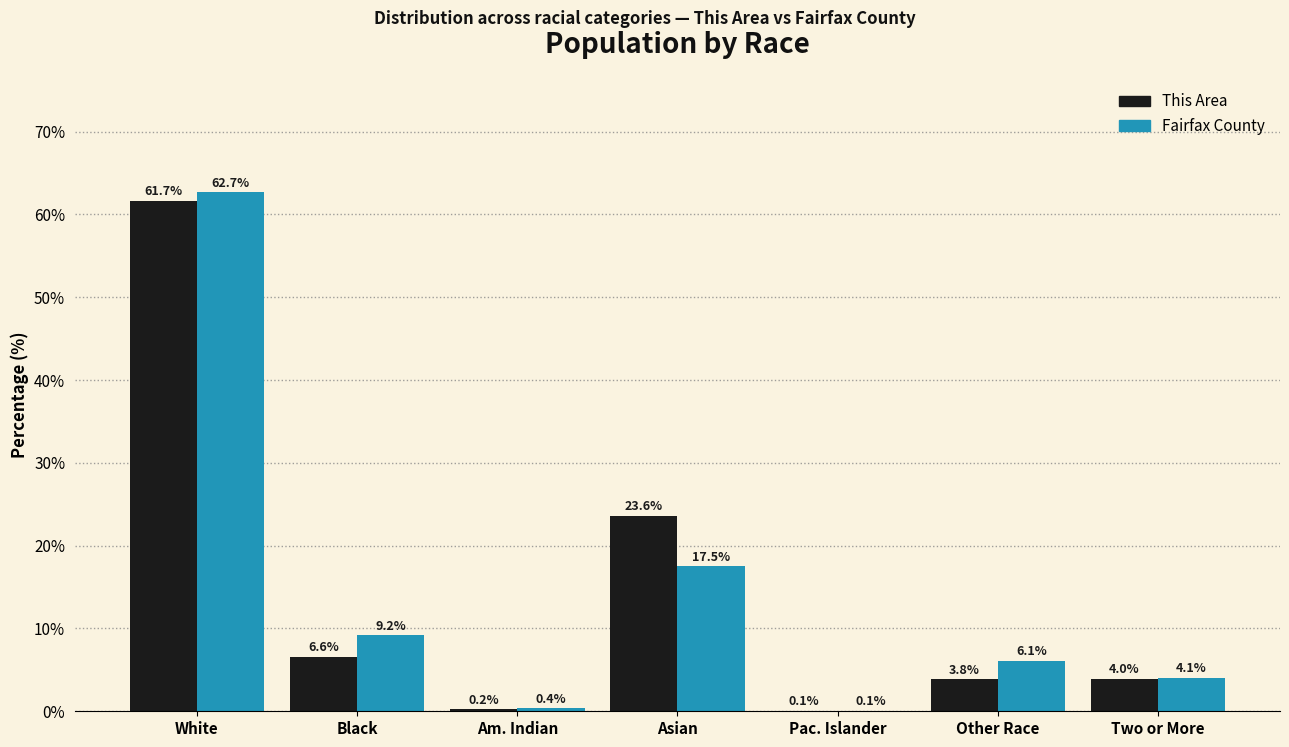

Reading left to right, list all the values displayed in this chart.

This Area: White=61.7	Black=6.6	Am. Indian=0.2	Asian=23.6	Pac. Islander=0.1	Other Race=3.8	Two or More=4.0
Fairfax County: White=62.7	Black=9.2	Am. Indian=0.4	Asian=17.5	Pac. Islander=0.1	Other Race=6.1	Two or More=4.1